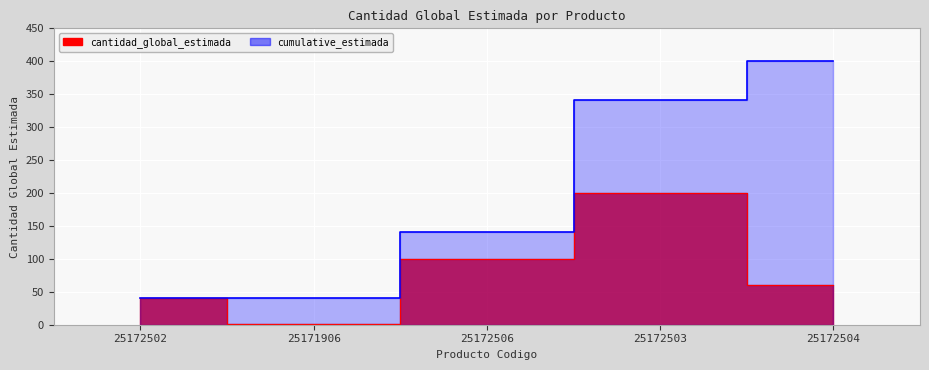

How many interior local peaks (higher than both neighbors) does the data have?

1